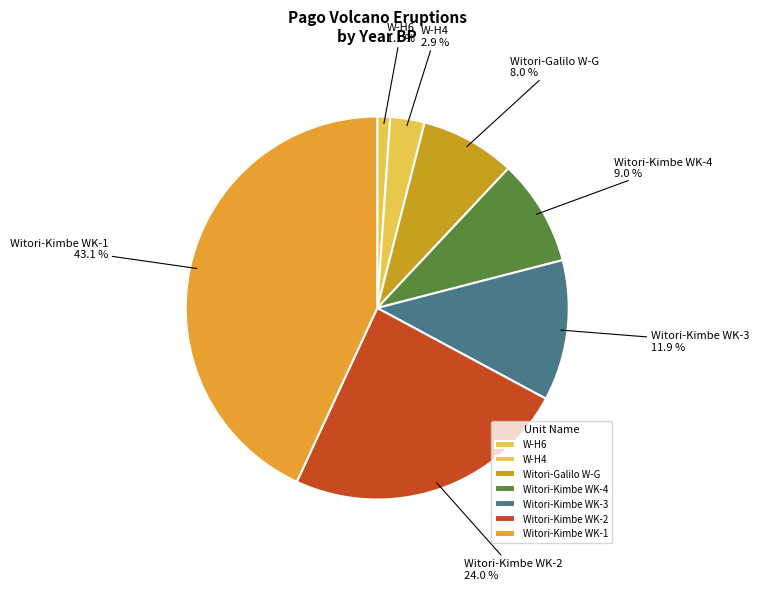

Does W-H4 account for over 50% of the chart?

No